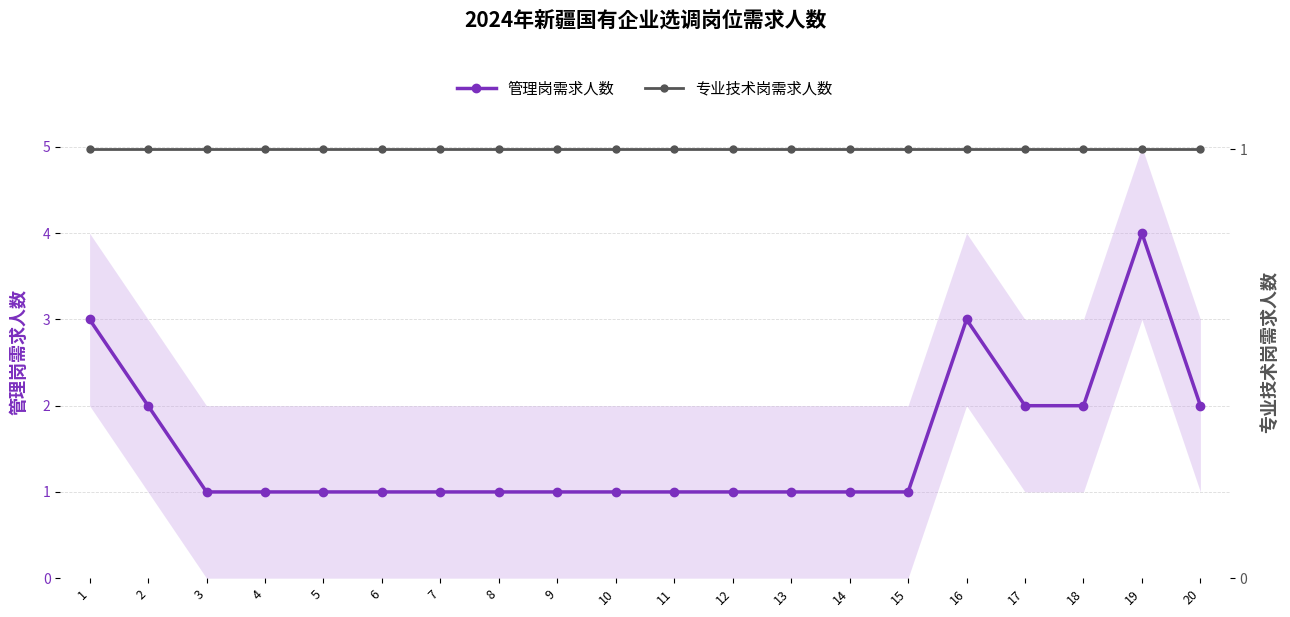

Which category has the lowest value in the 管理岗需求人数 series?

3